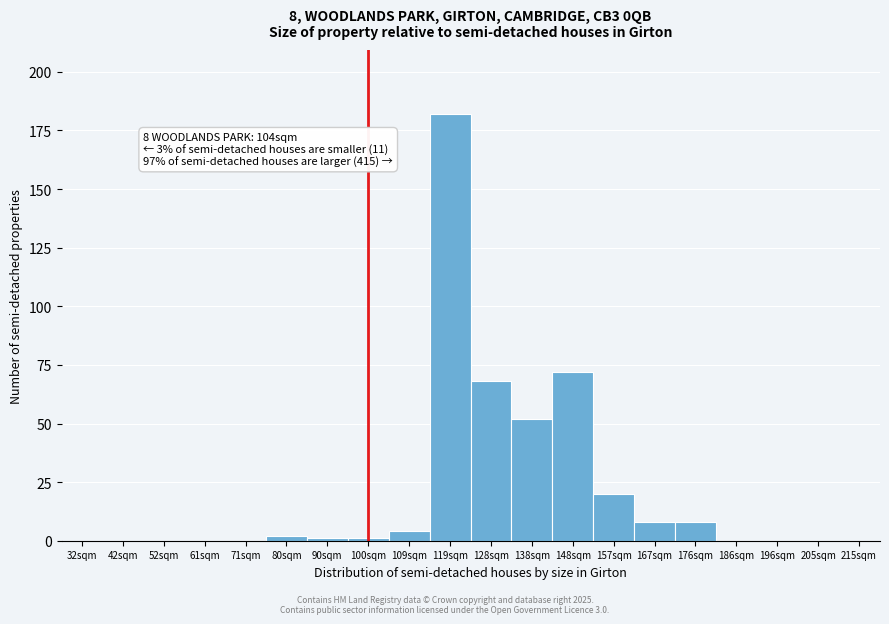

Reading left to right, transcribe all the data shown in this chart.

32sqm=0	42sqm=0	52sqm=0	61sqm=0	71sqm=0	80sqm=2	90sqm=1	100sqm=1	109sqm=4	119sqm=182	128sqm=68	138sqm=52	148sqm=72	157sqm=20	167sqm=8	176sqm=8	186sqm=0	196sqm=0	205sqm=0	215sqm=0